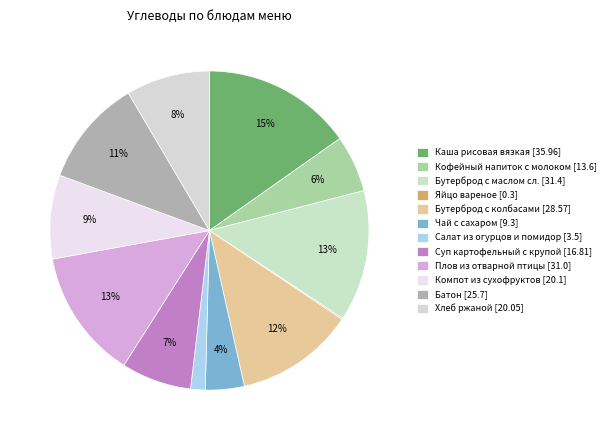

To the nearest percent, what is the average slice percentage?

8%